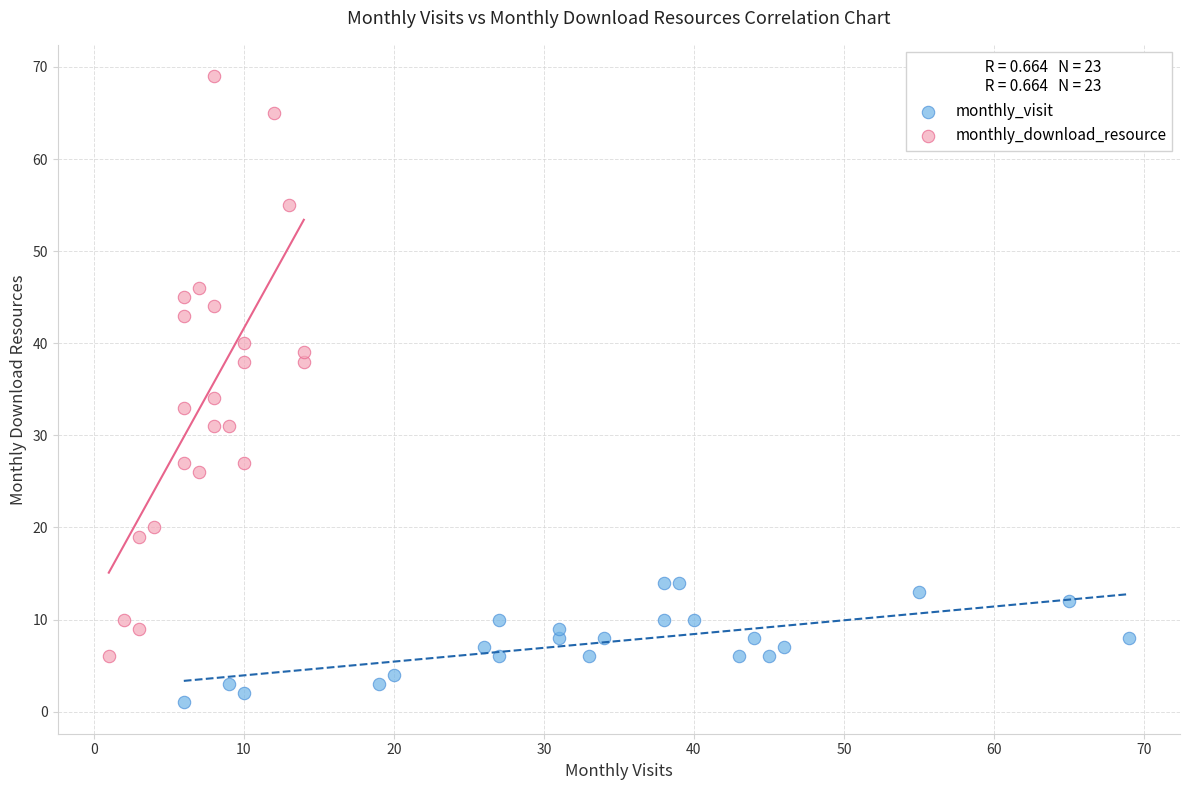

Which series has the largest Y range (max minus min)?

monthly_download_resource